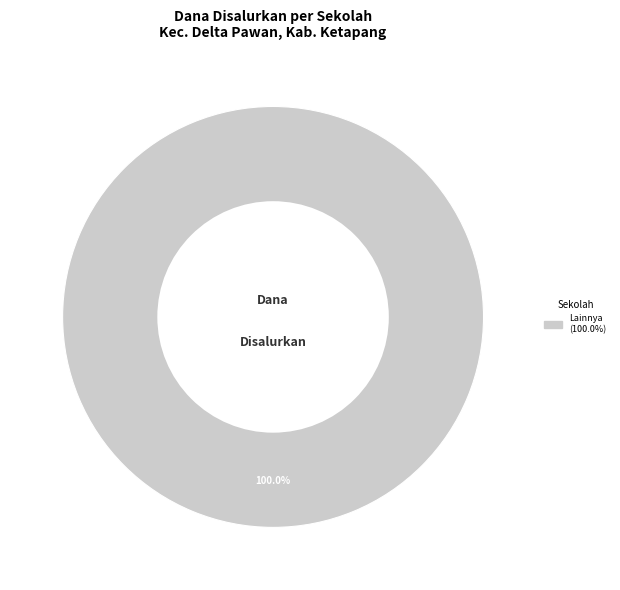

Is there any slice that represents more than half of the pie?

Yes